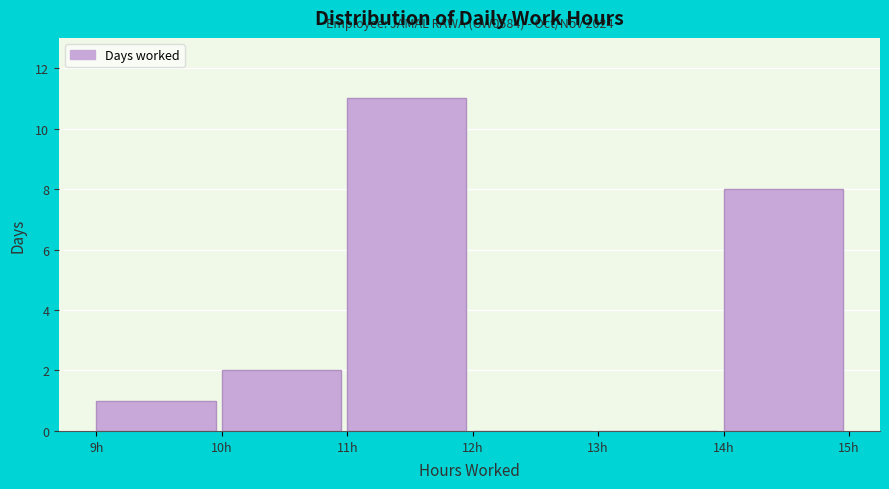

Which range on the x-axis has the tallest bar?

11 to 12